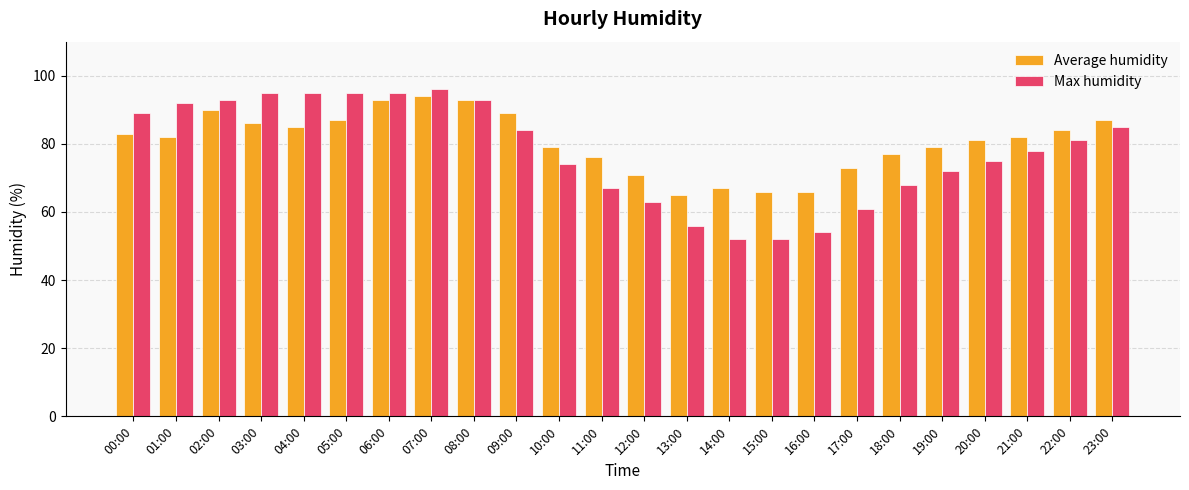

What is the maximum value shown in the chart?

96